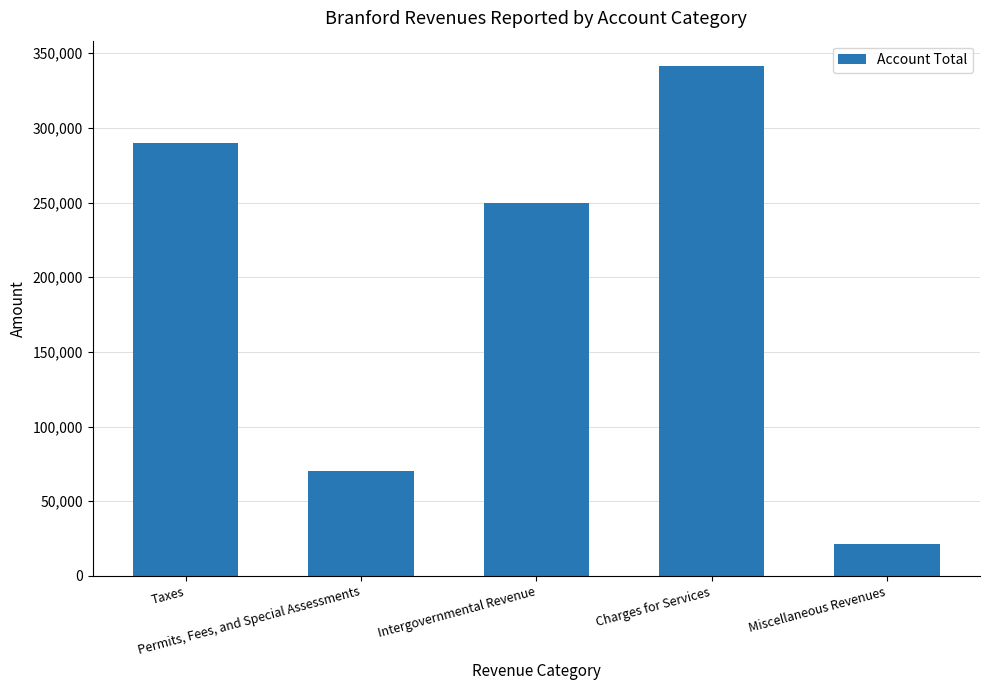

How many categories are shown in the chart?

5